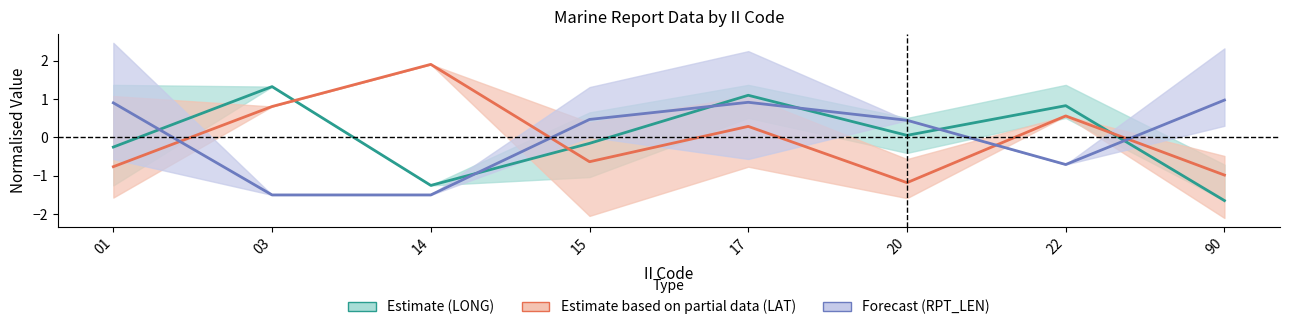

List the series in order of their peak value, lowest first.

Forecast (RPT_LEN), Estimate (LONG), Estimate based on partial data (LAT)